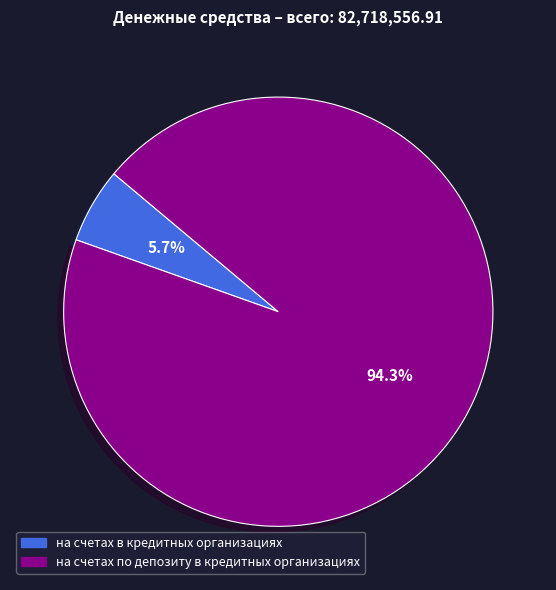

Rank the categories by value from lowest to highest.

на счетах в кредитных организациях, на счетах по депозиту в кредитных организациях